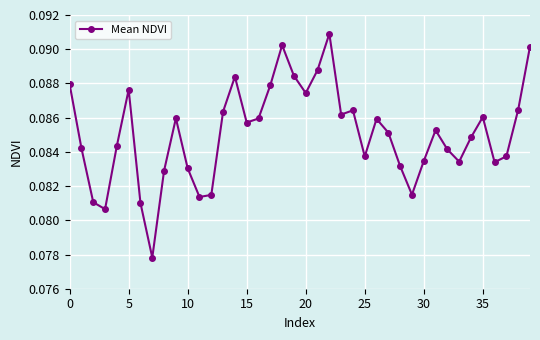

What is the sum of all values?

3.4